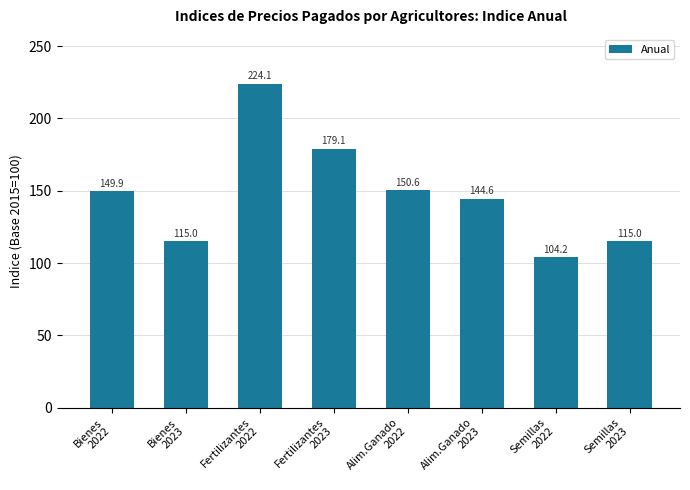

The chart shows a value of 54.0 at Semillas
2023. True or false?

False